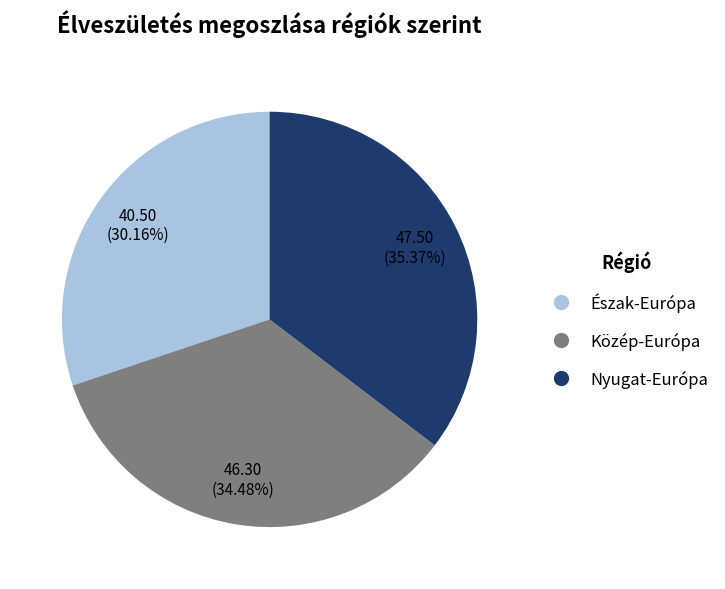

Count the number of slices in the pie.

3